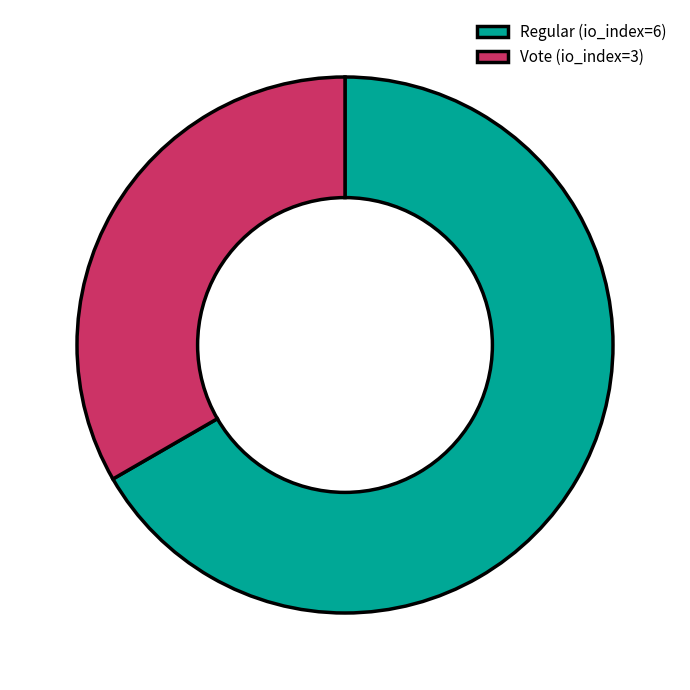

Combined, do Vote (io_index=3) and Regular (io_index=6) account for over 50%?

Yes